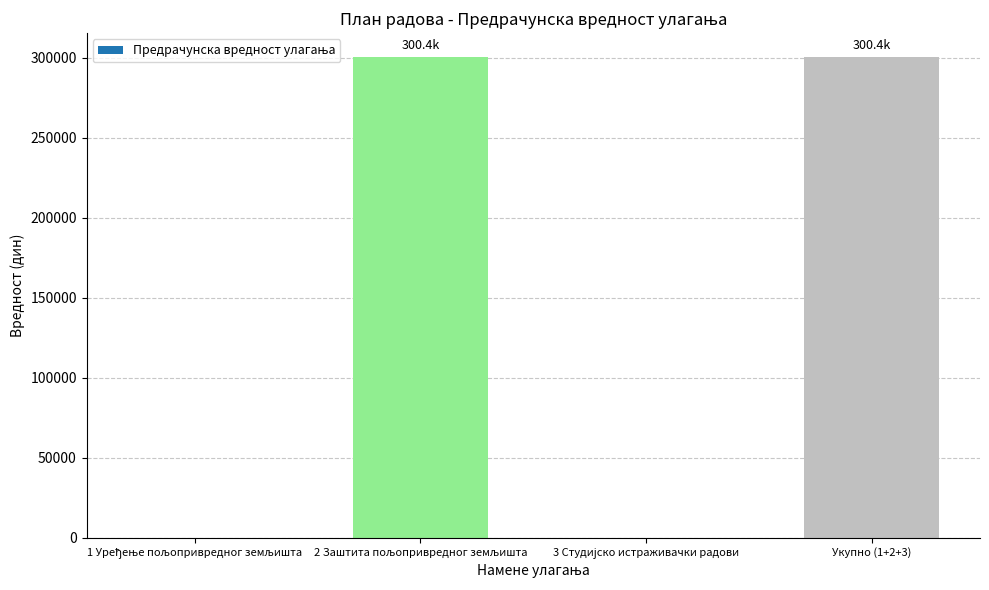

How many data points does each series have?

4